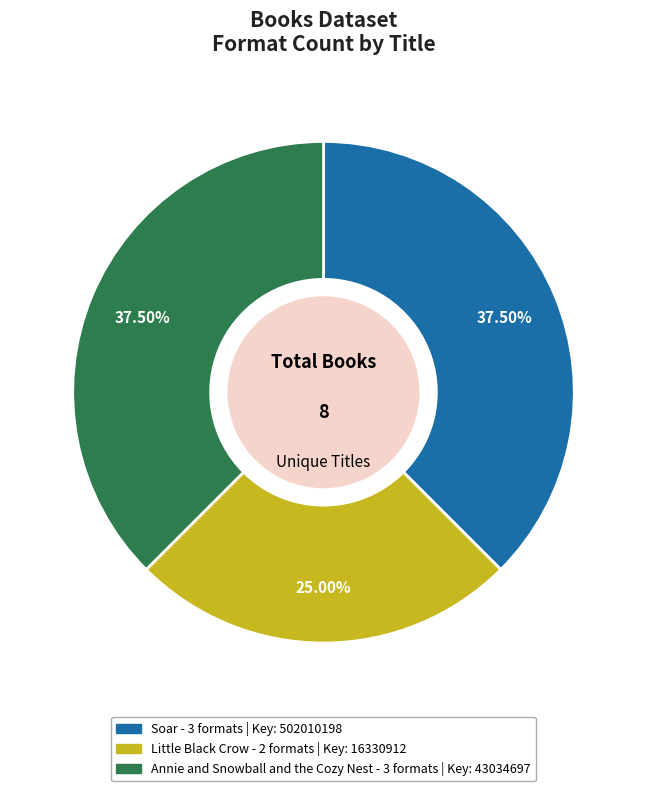

To the nearest percent, what is the average slice percentage?

33%